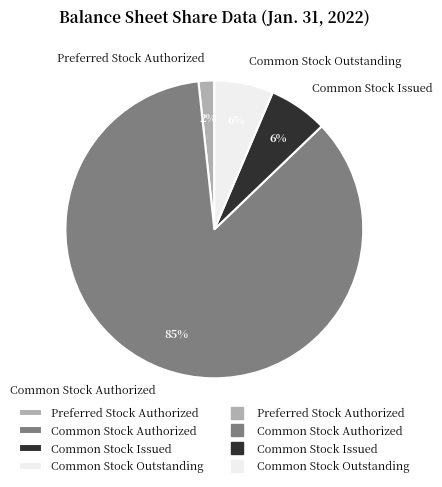

True or false: Preferred Stock Authorized accounts for 2% of the total.

True